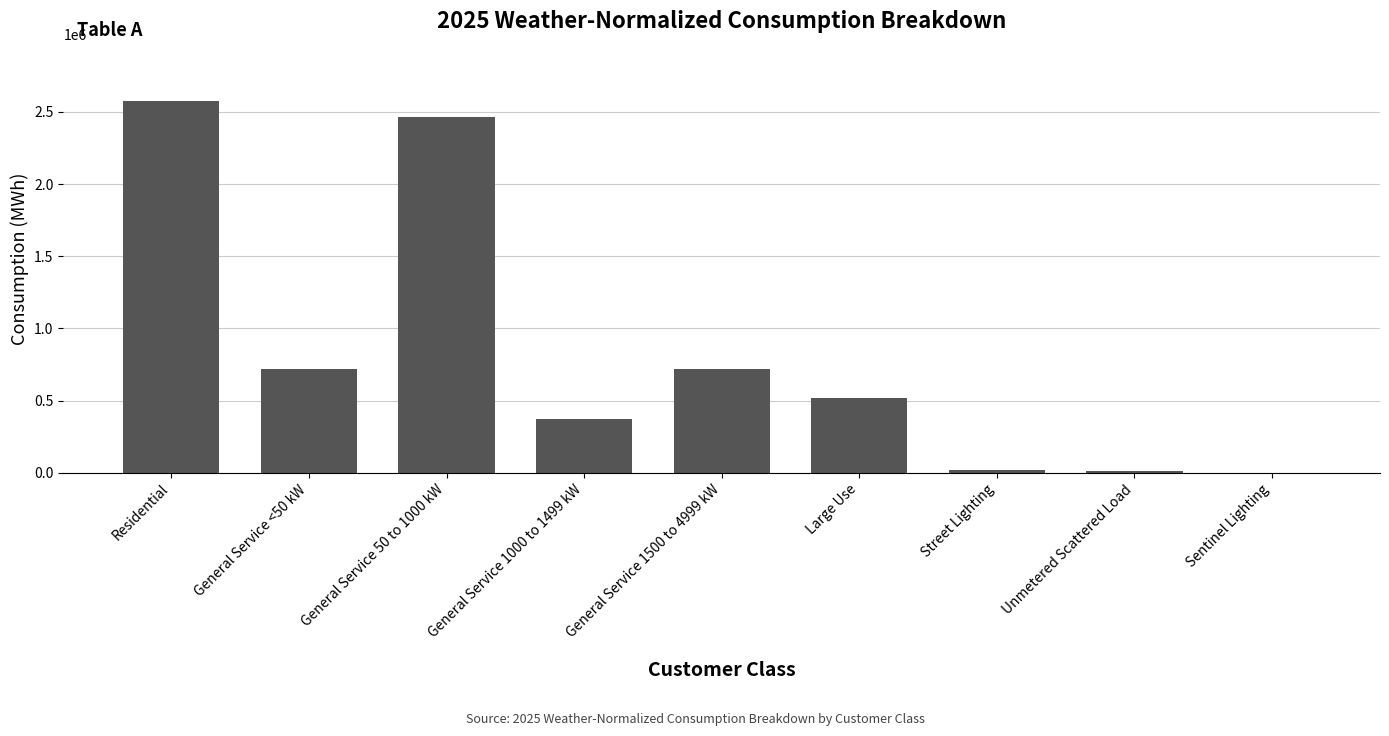

Which category has the highest value across all series?

Residential